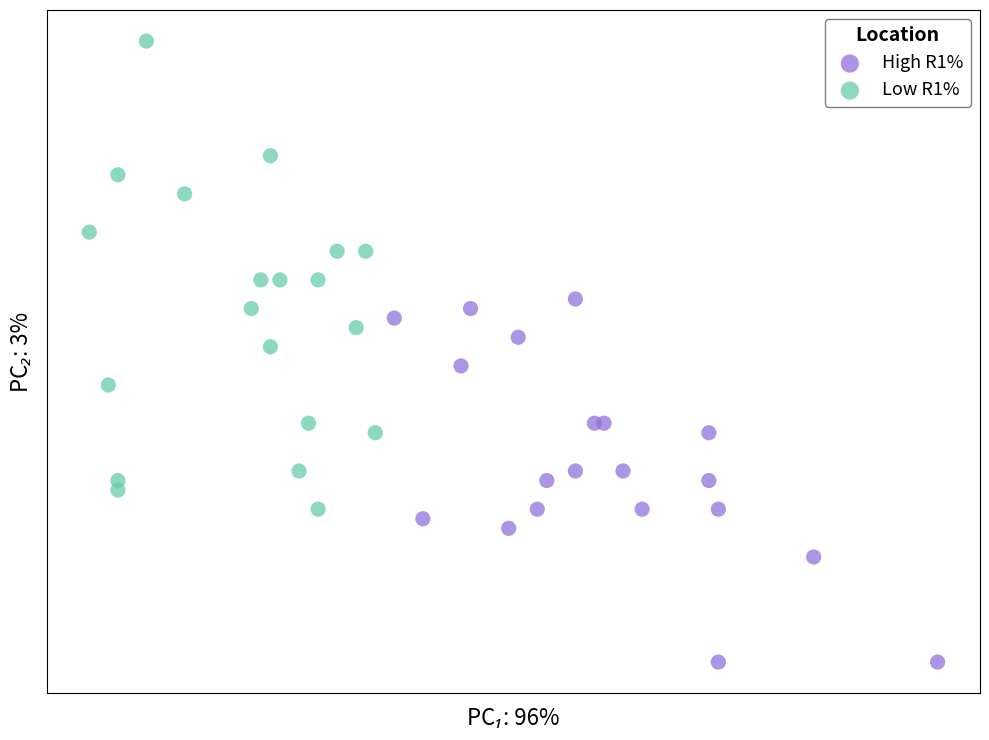

Which series has the widest spread of Y values?

Low R1%